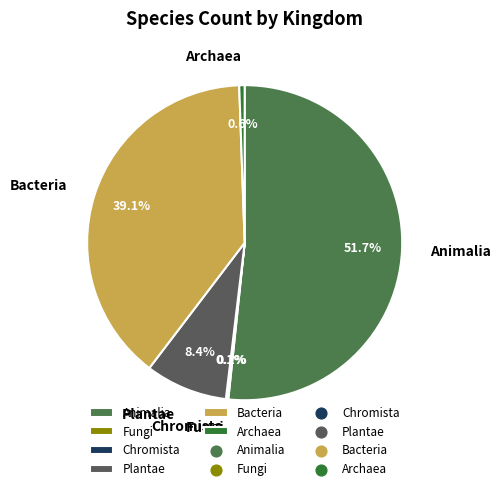

What is the largest slice in the pie chart?

Animalia